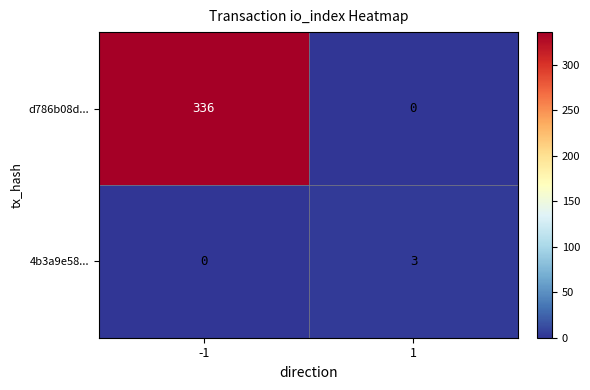

How many series are shown in this chart?

2